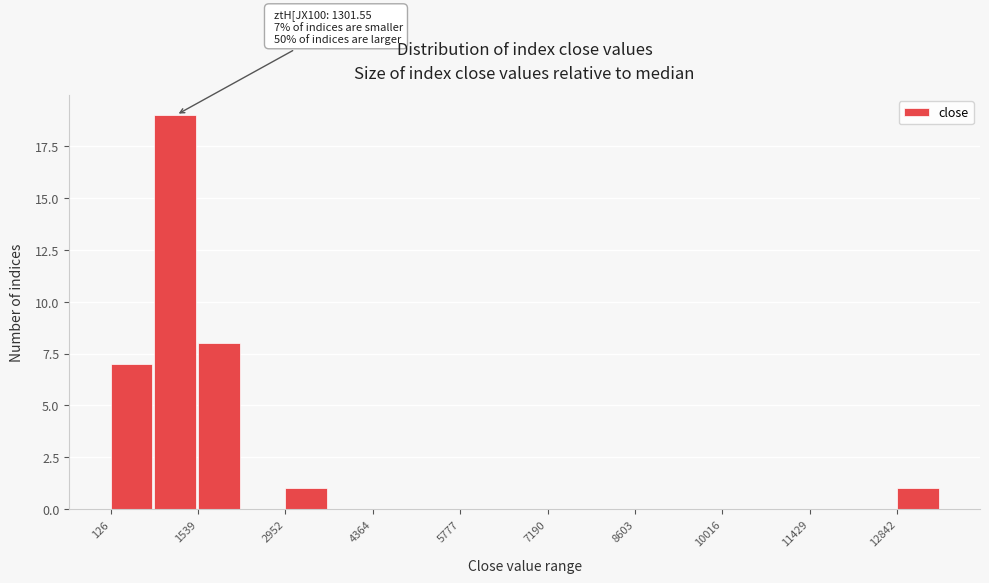

Read against the x-axis, roughly where is the centre of the tallest bar?

1200